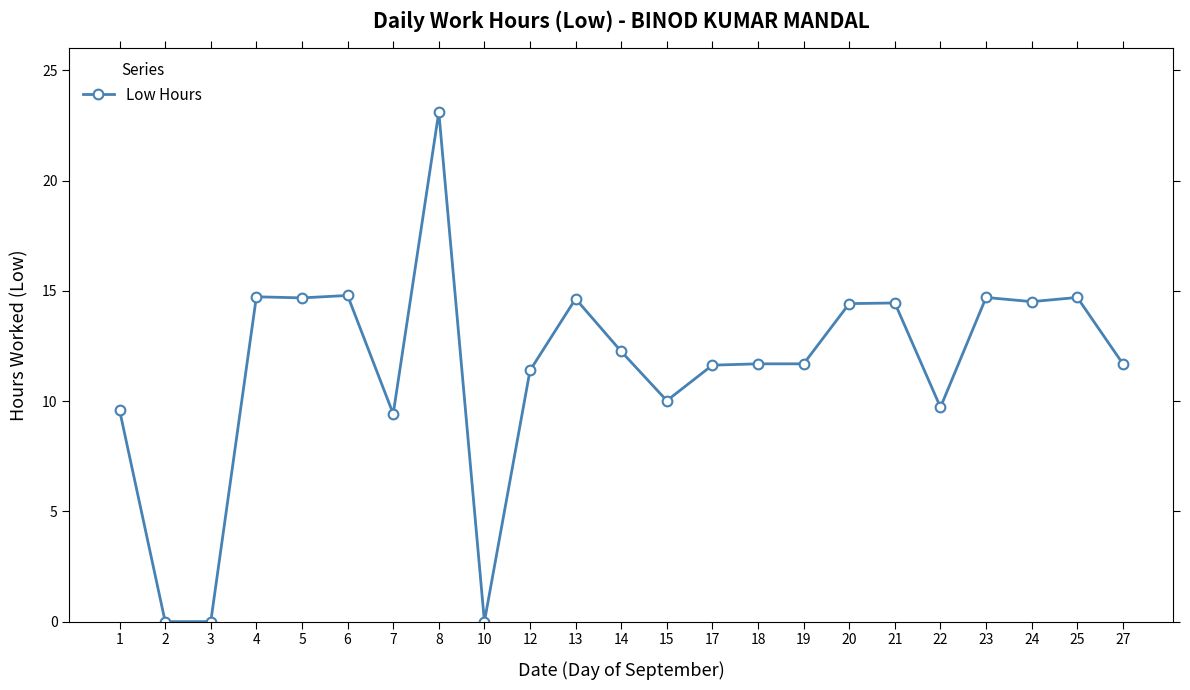

Between 14 and 12, which is larger?

14